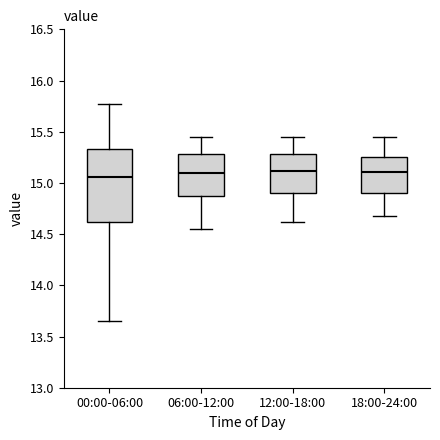

Where is the lower edge of the box for 12:00-18:00 on the y-axis? The values are not printed on the chart, so give them approximately, as read against the axis.

14.90